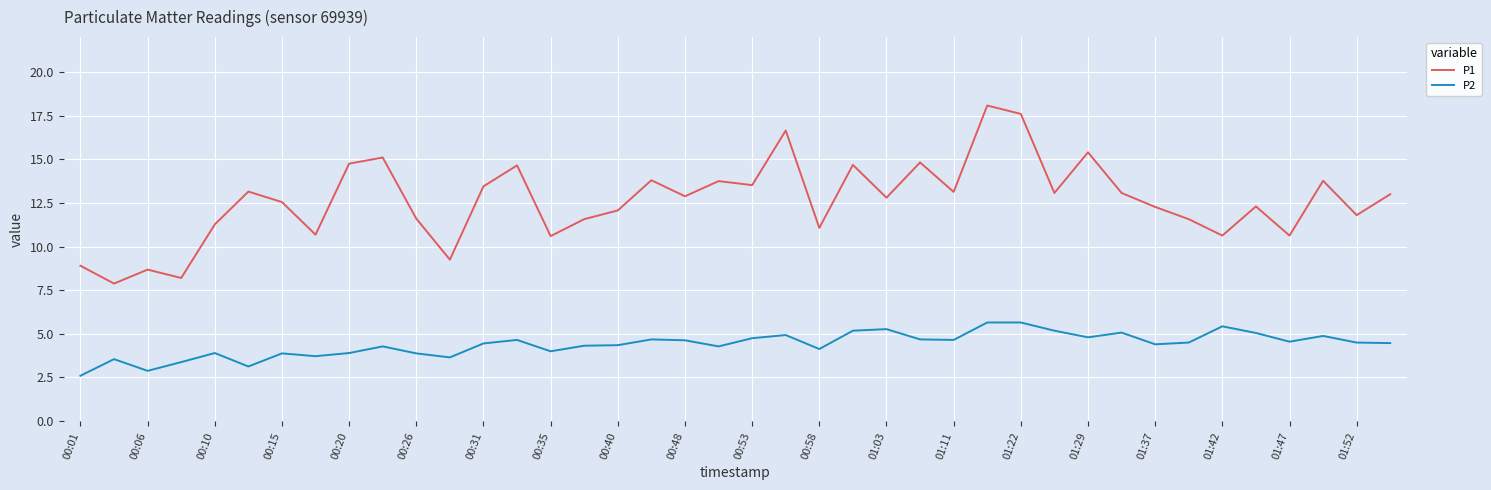

What is the difference between the maximum and minimum values in the P1 series?

10.2